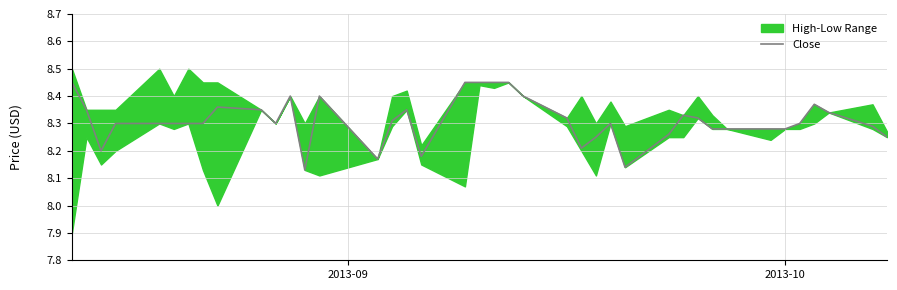

The value at 2 is 5.2. True or false?

False